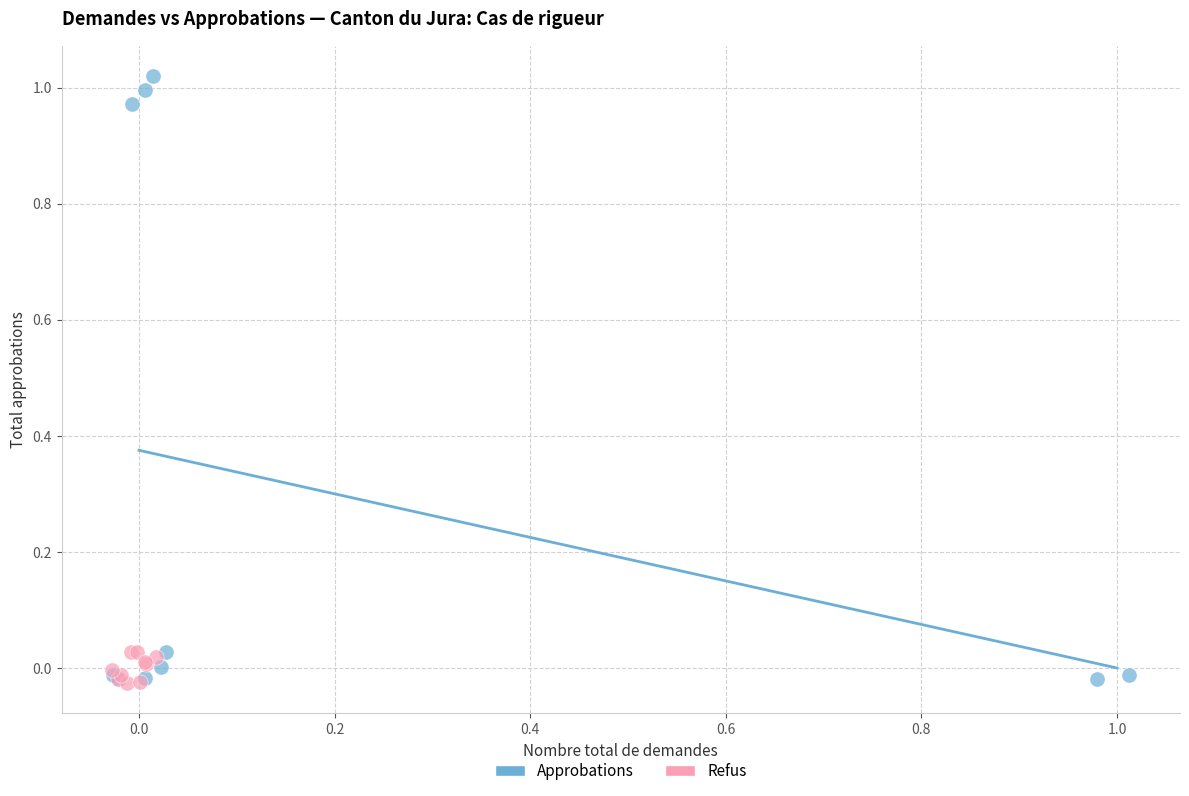

Which series contains the highest Y value?

Approbations